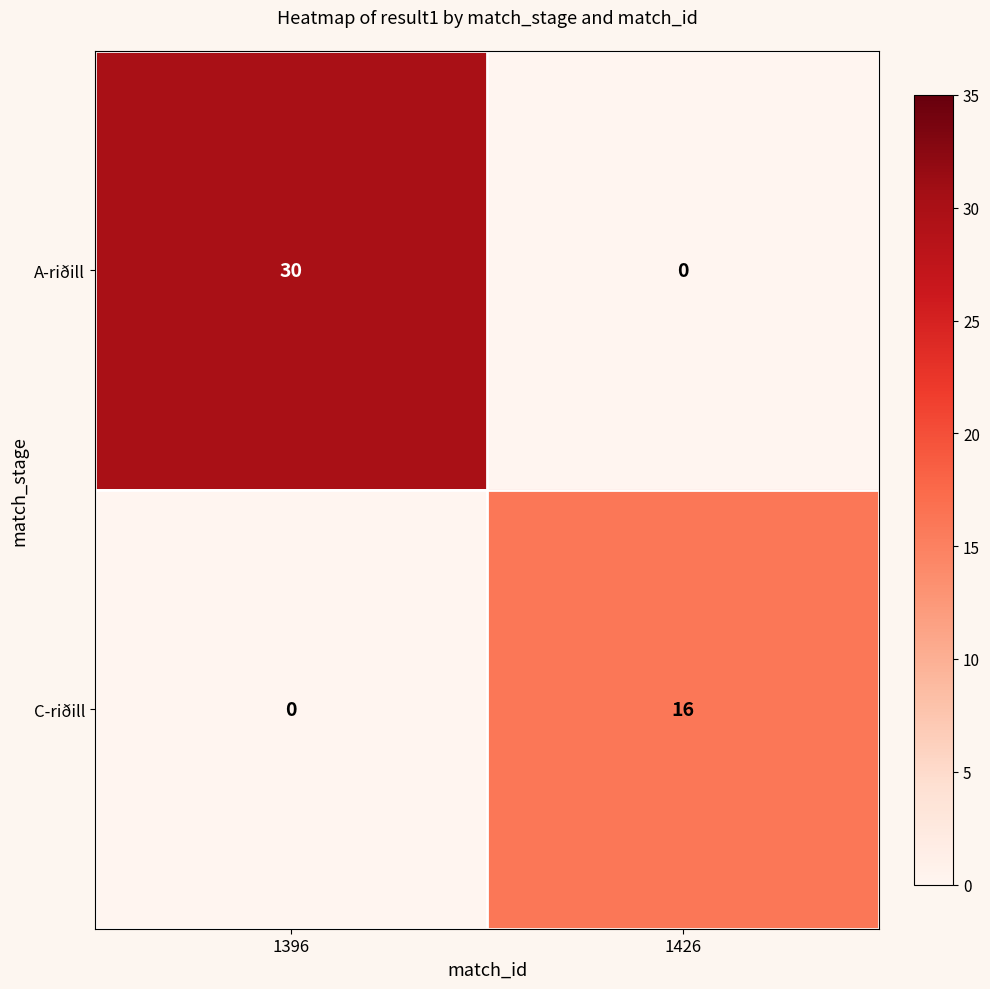

What is the highest value of the C-riðill series?

16